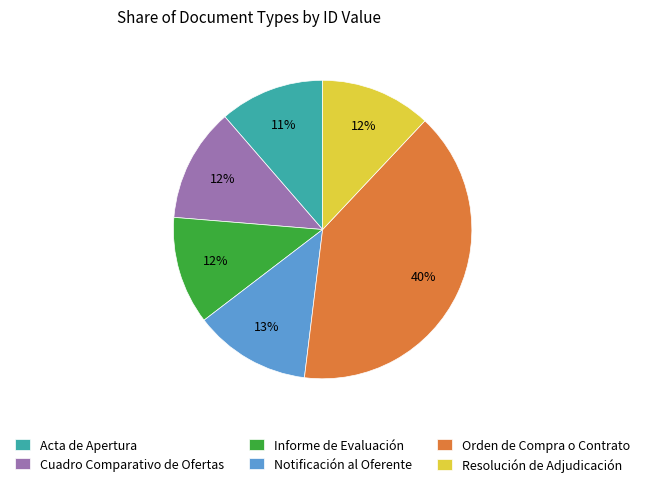

Is the sum of Acta de Apertura and Resolución de Adjudicación greater than half?

No